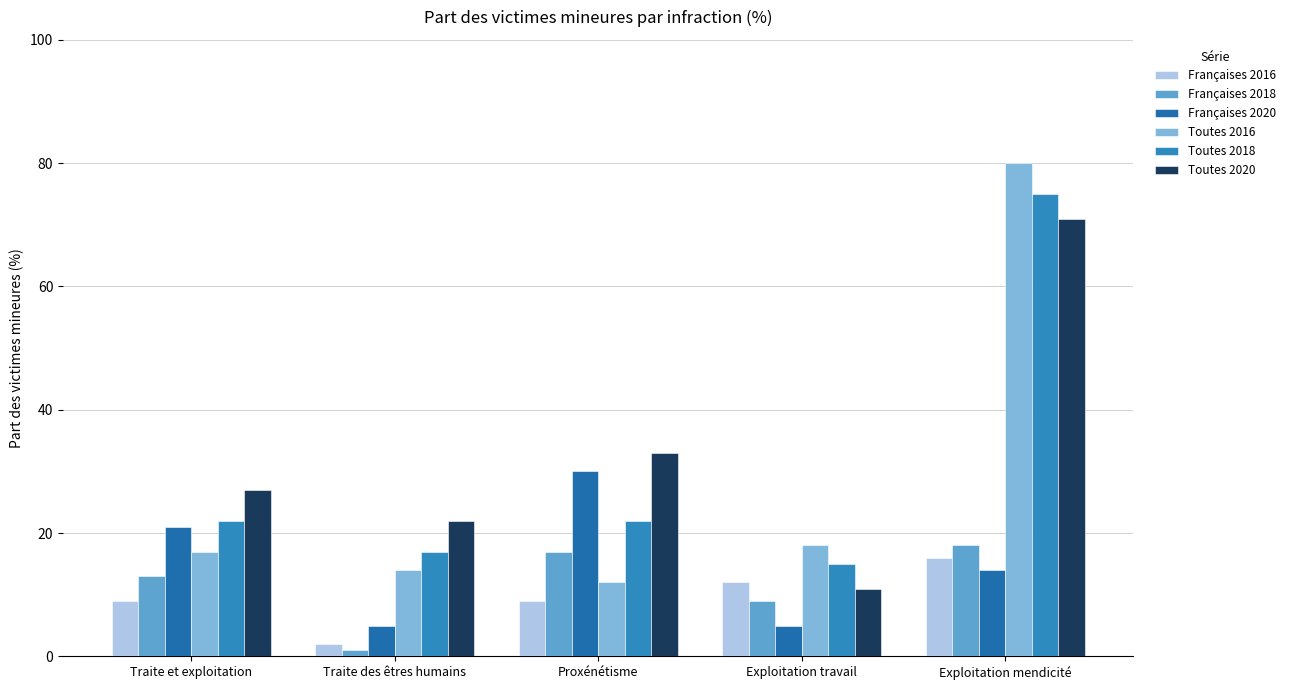

How many bars are there in each group?

6